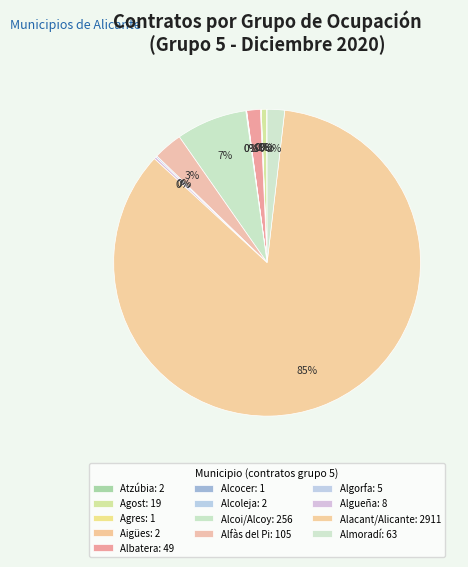

What is the majority slice?

Alacant/Alicante